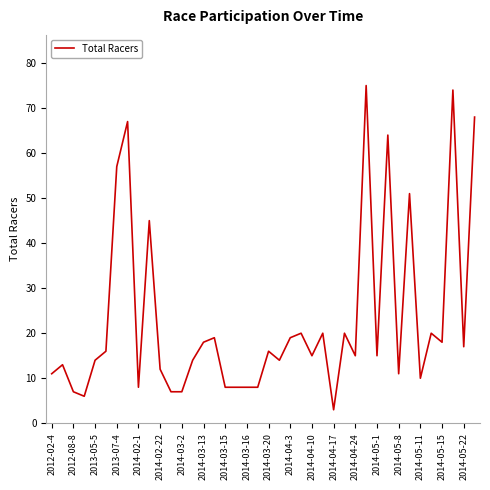

Which label corresponds to the smallest value in the chart?

2014-04-17